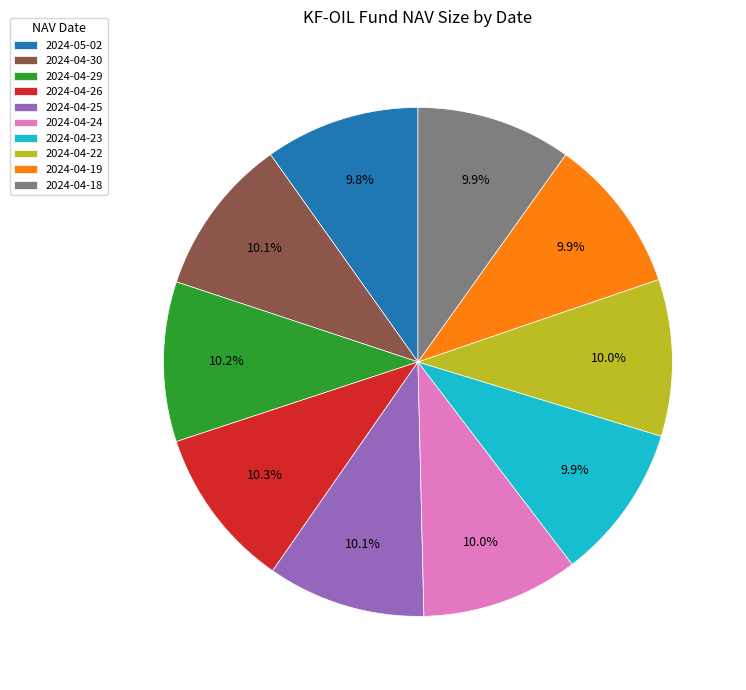

Do 2024-04-18 and 2024-04-29 together represent more than half of the pie?

No